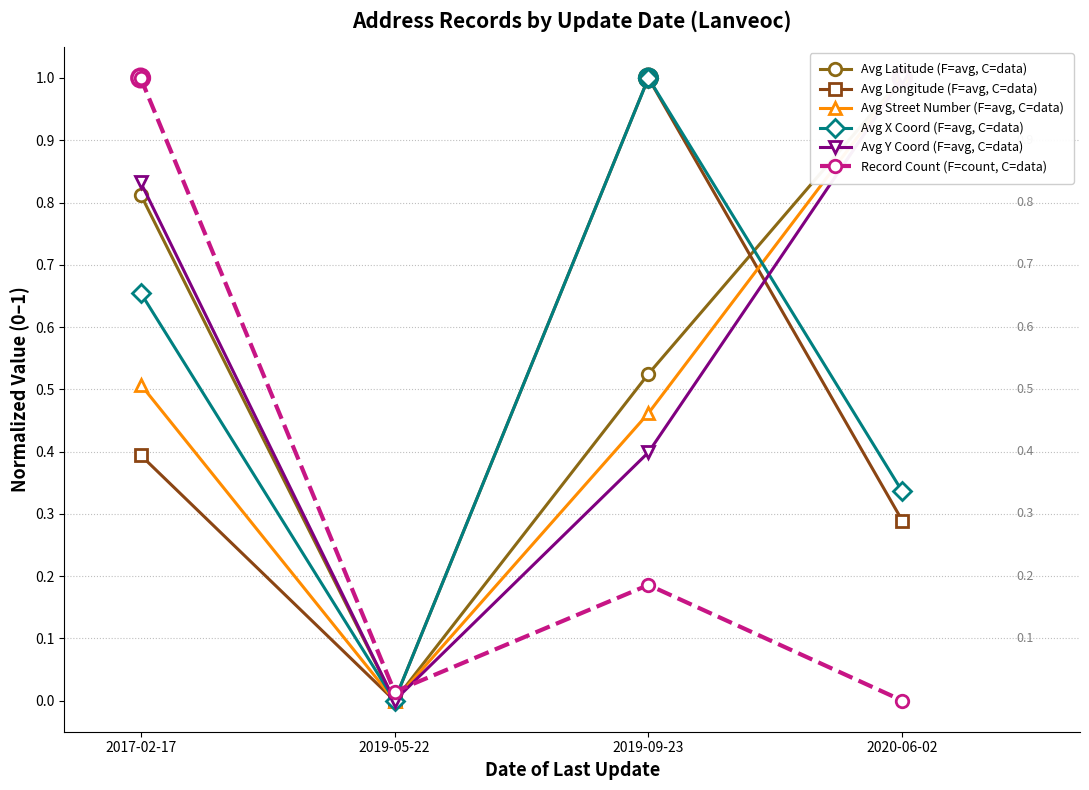

Is the value of Avg X Coord (F=avg, C=data) at 2020-06-02 greater than the value of Record Count (F=count, C=data) at 2019-05-22?

Yes